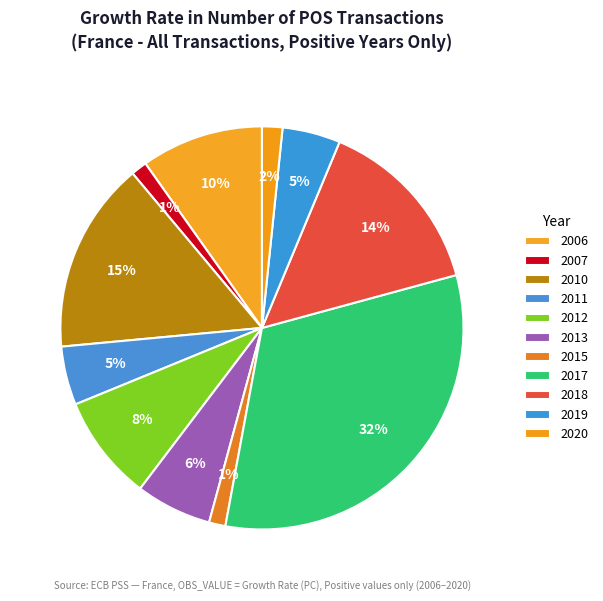

What percentage is the 2012 slice, to the nearest percent?

8%